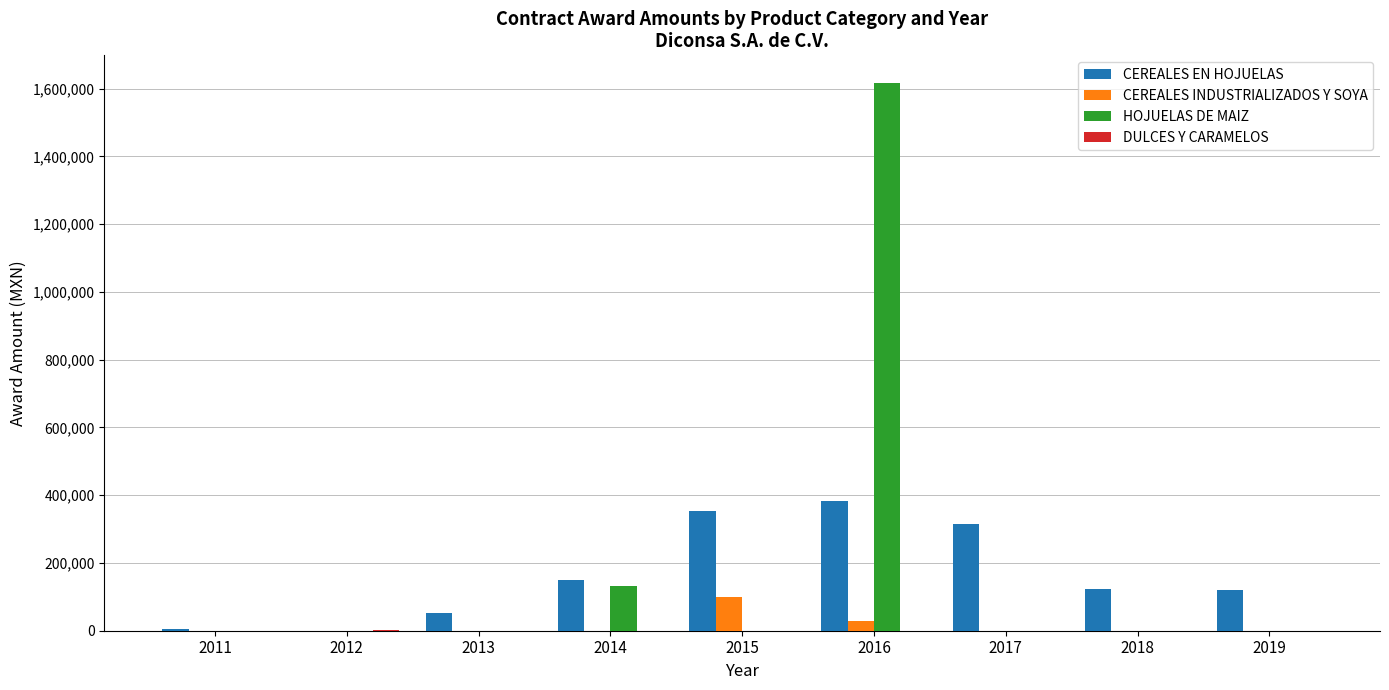

What is the total value across all series at 2015?

453138.4